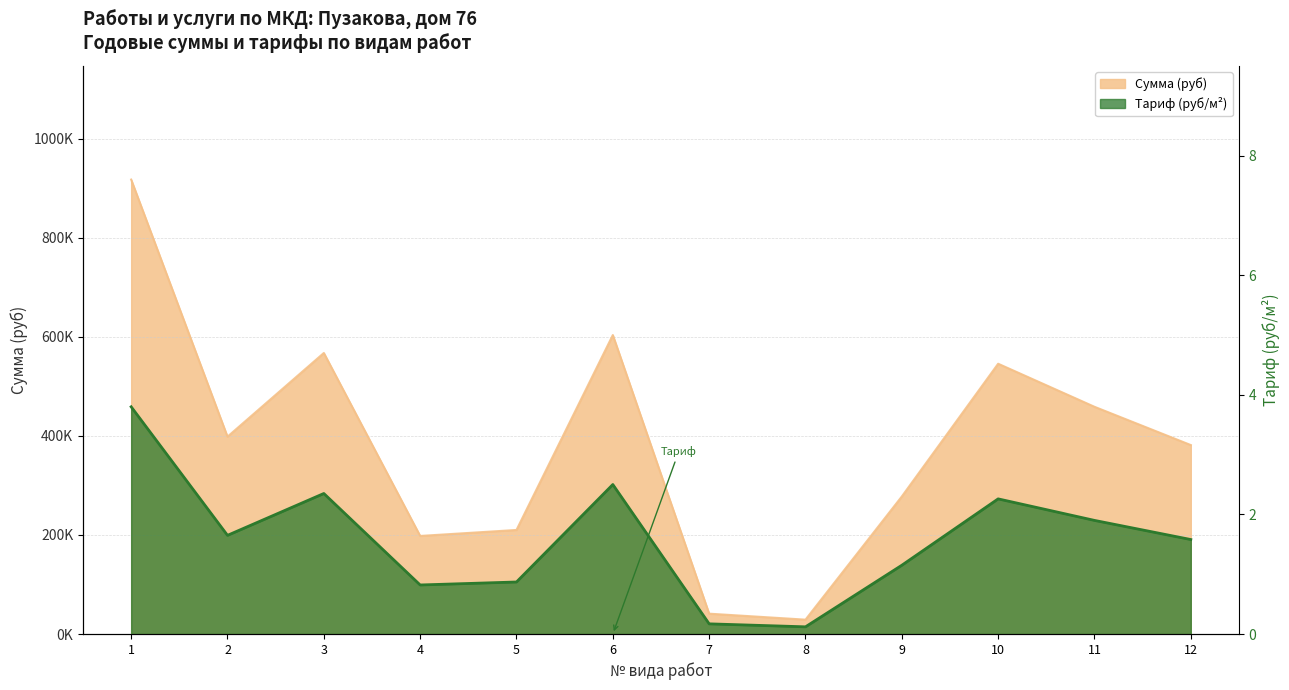

Which label corresponds to the smallest value in the chart?

8